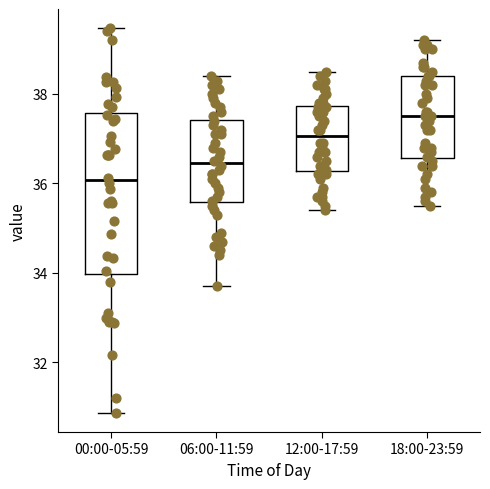

Which box is the tallest, from its lower edge to its upper edge?

00:00-05:59